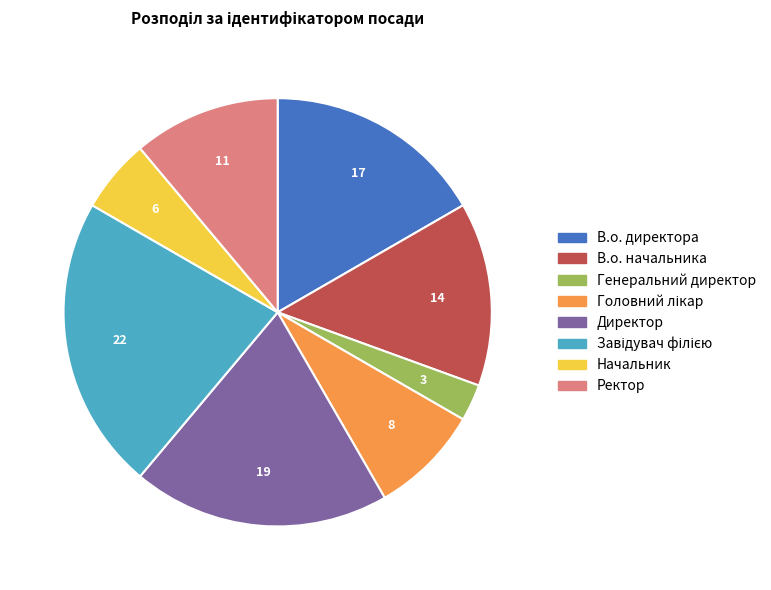

Which slice is the smallest?

Генеральний директор